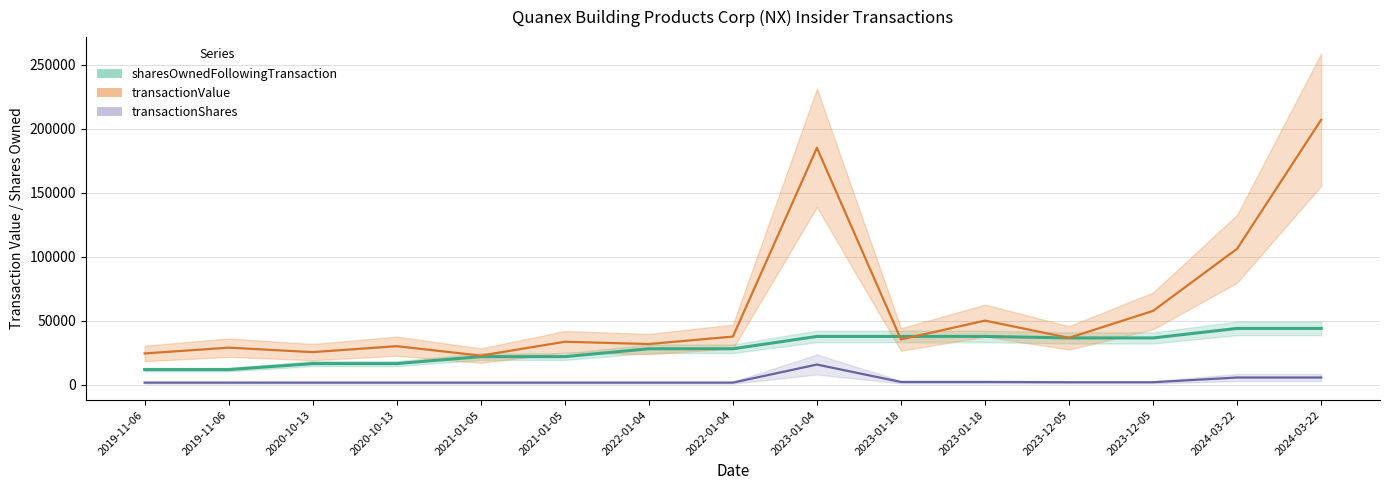

True or false: transactionShares and sharesOwnedFollowingTransaction intersect in this chart.

False